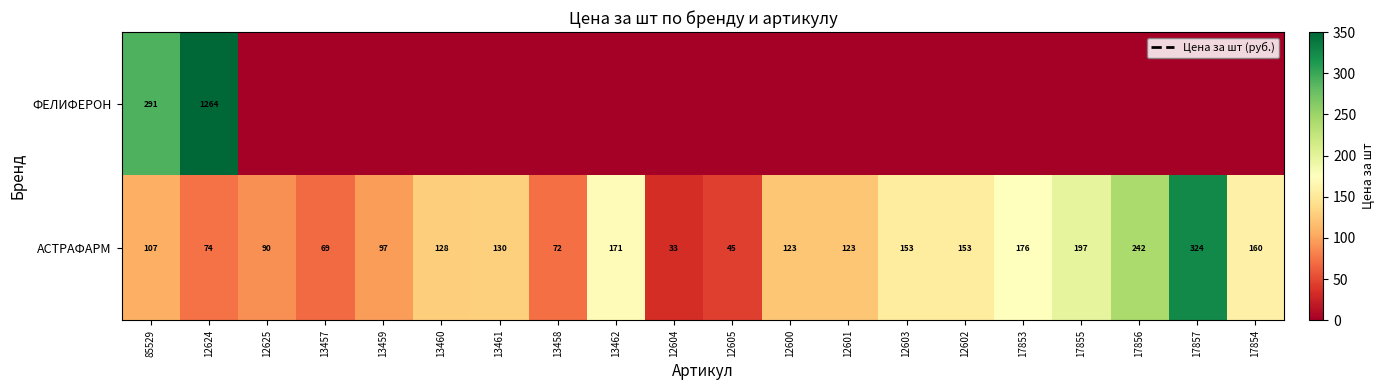

Is the value of ФЕЛИФЕРОН at 85529 greater than the value of АСТРАФАРМ at 85529?

Yes